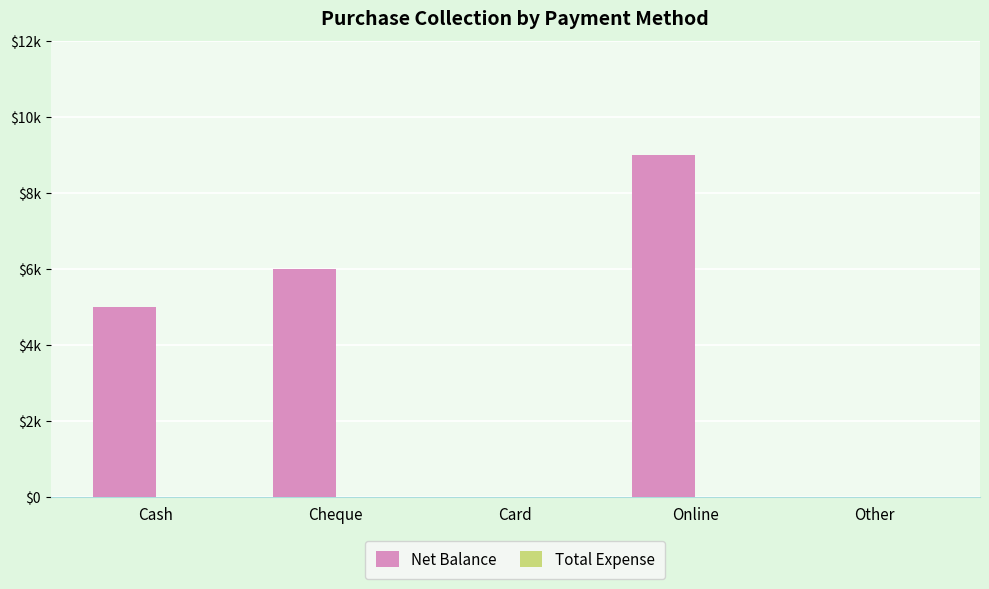

What is the maximum value shown in the chart?

9000